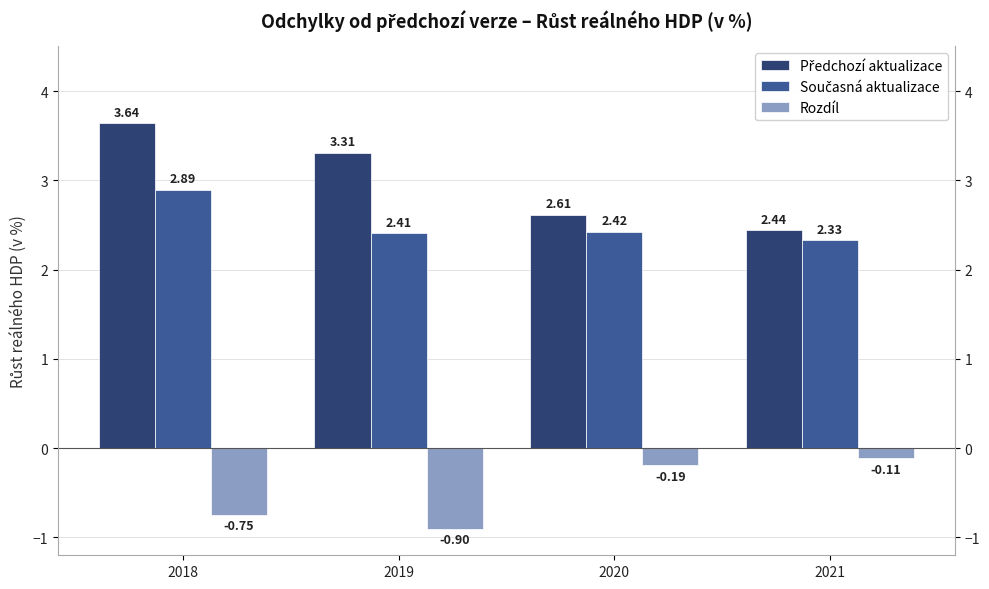

Does the chart contain stacked bars?

No